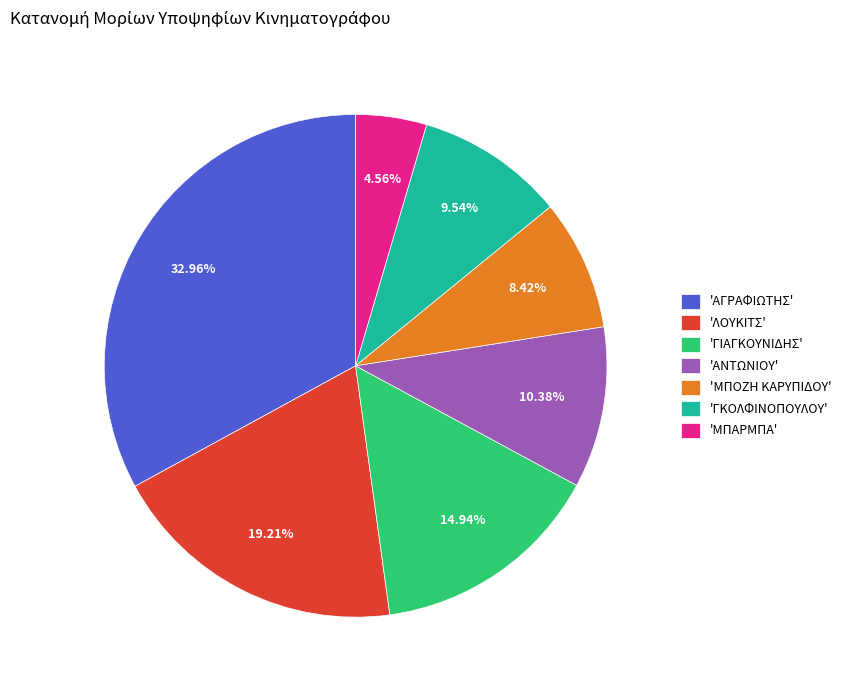

How many segments does this pie chart have?

7